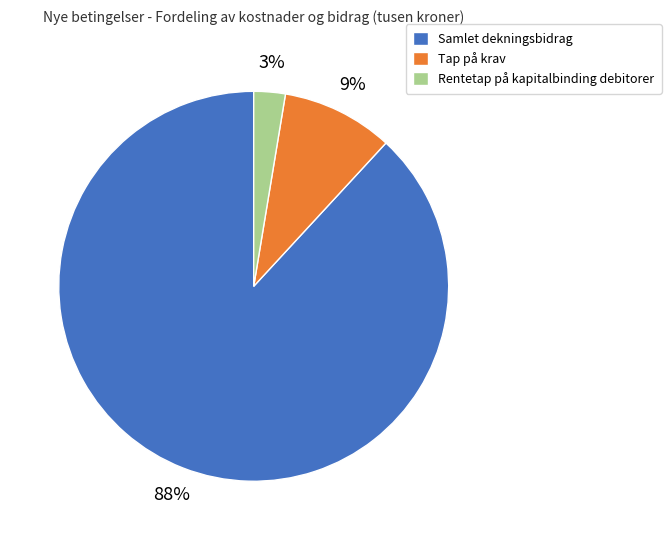

Is the sum of Samlet dekningsbidrag and Tap på krav greater than half?

Yes